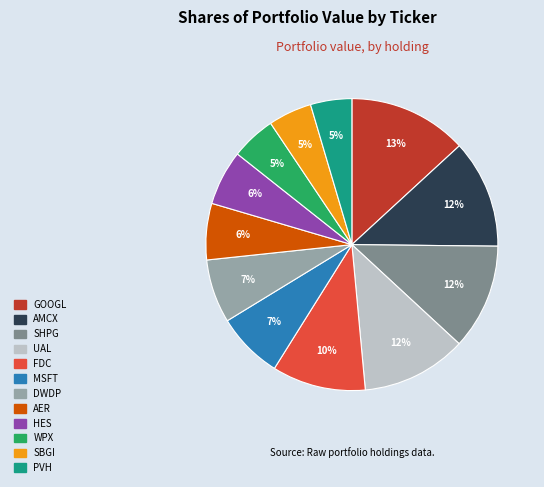

Count the number of slices in the pie.

12